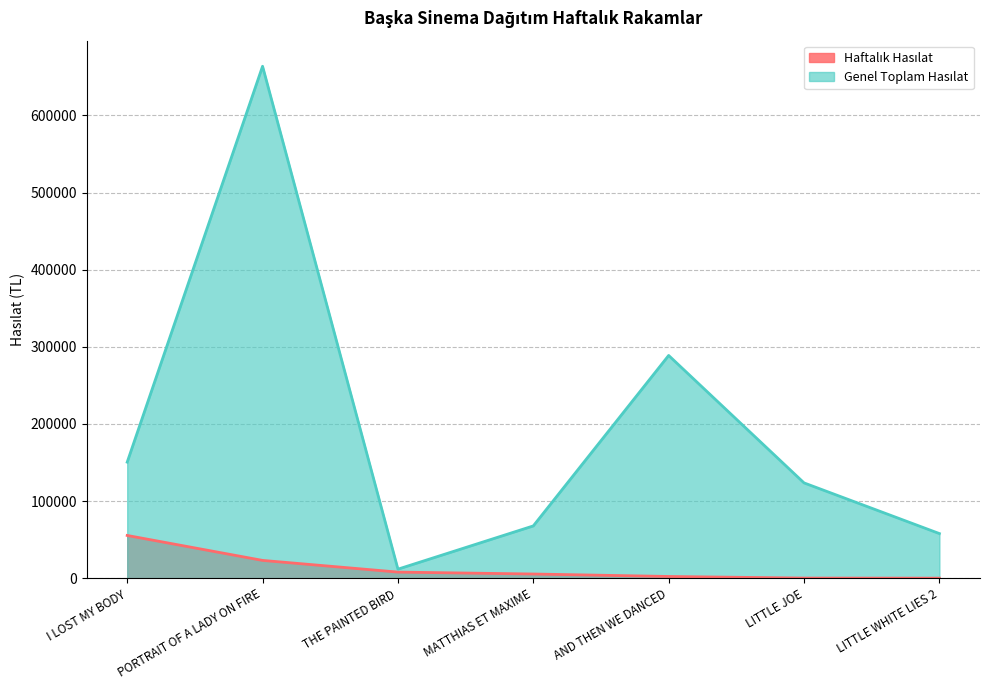

What is the difference between the maximum and minimum values in the Haftalık Hasılat series?

55340.0